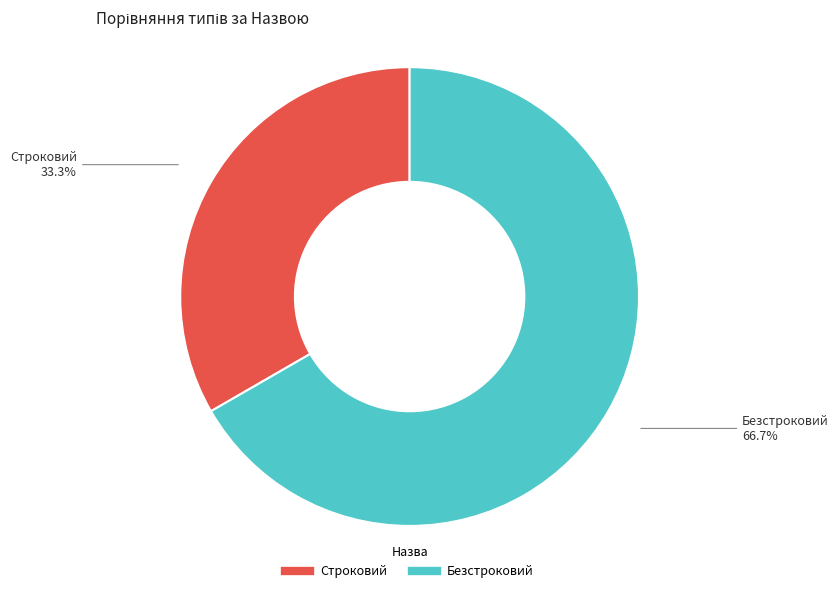

Count the number of slices in the pie.

2